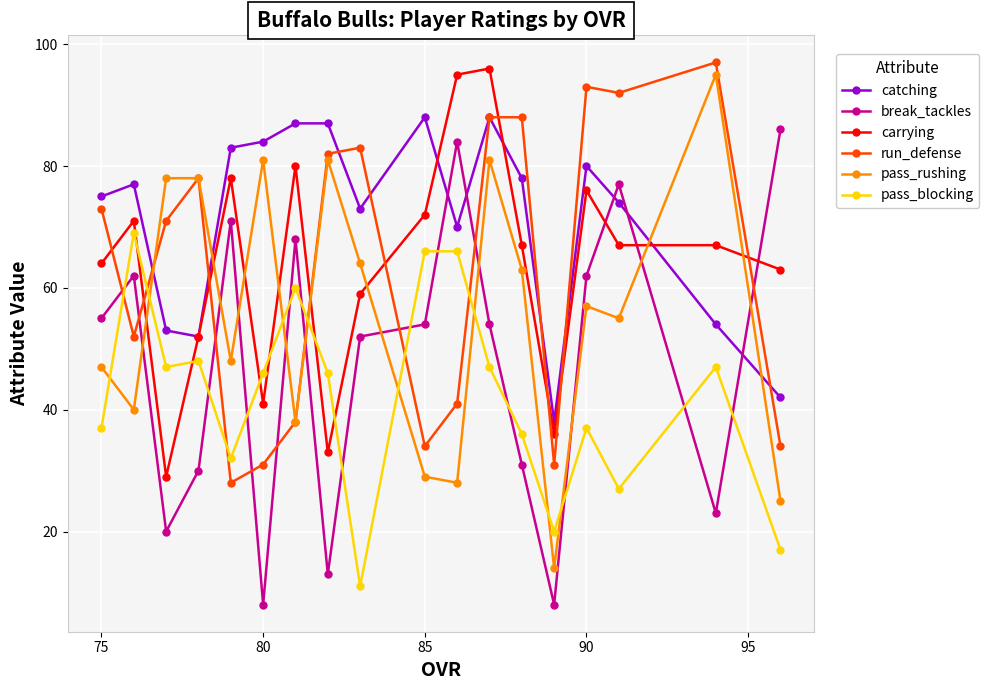

What is the difference between the second highest and minimum values in the run_defense series?

65